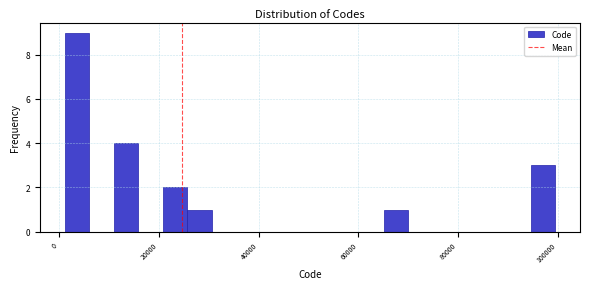

Read against the x-axis, roughly where is the centre of the tallest bar?

4000